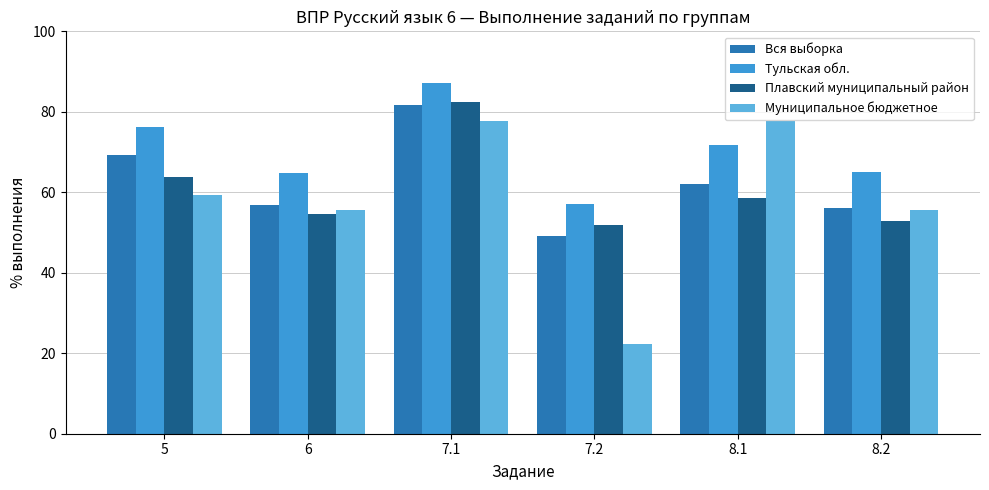

What is the approximate value of Вся выборка at 5?

69.3